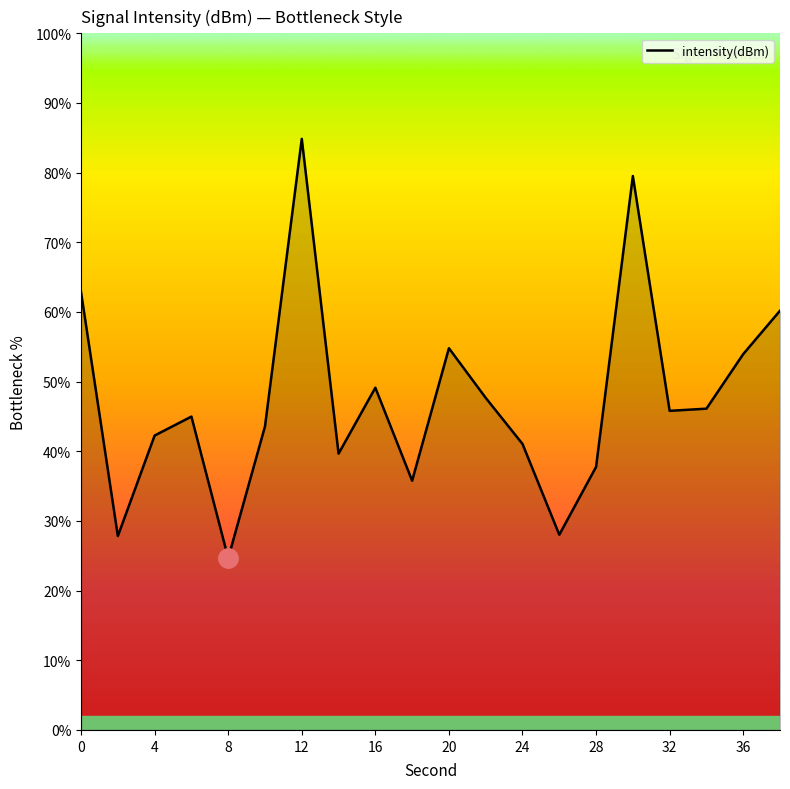

Does the chart have visible grid lines?

No